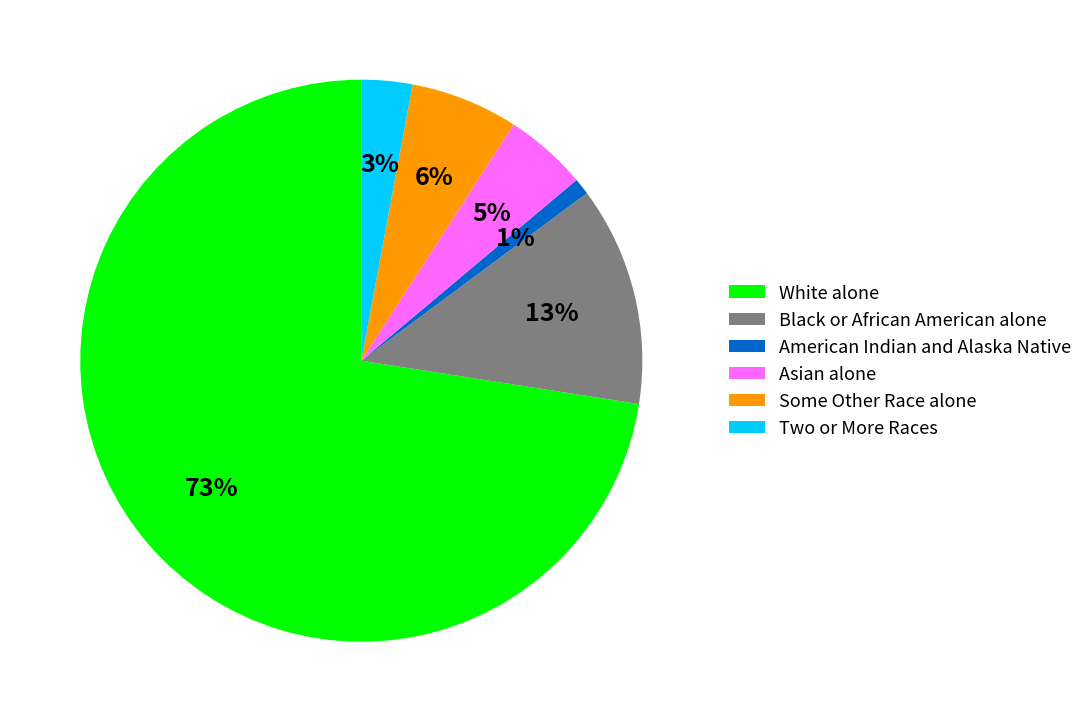

Count the number of slices in the pie.

6